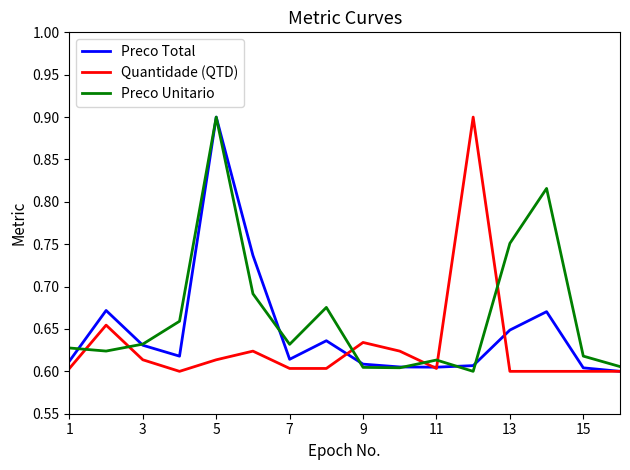

How many lines are shown in the chart?

3